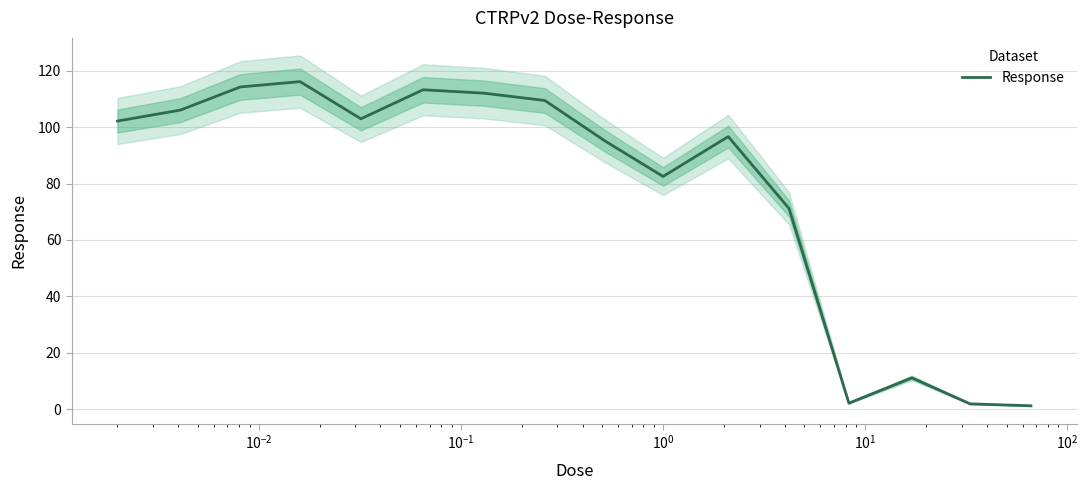

What is the highest value of the Response series?

116.2